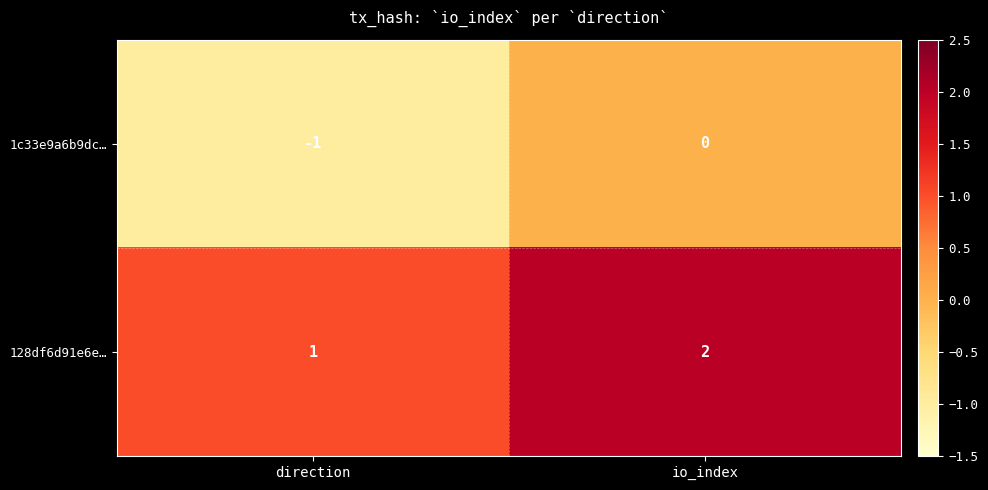

List the series in order of their overall mean, lowest first.

1c33e9a6b9dc…, 128df6d91e6e…